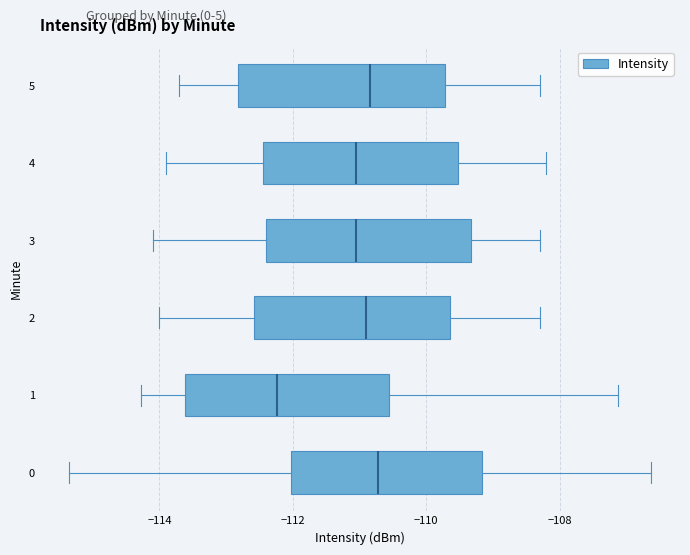

Where does the left whisker of the box at y = 1 end on the x-axis? The values are not printed on the chart, so give them approximately, as read against the axis.

-114.2